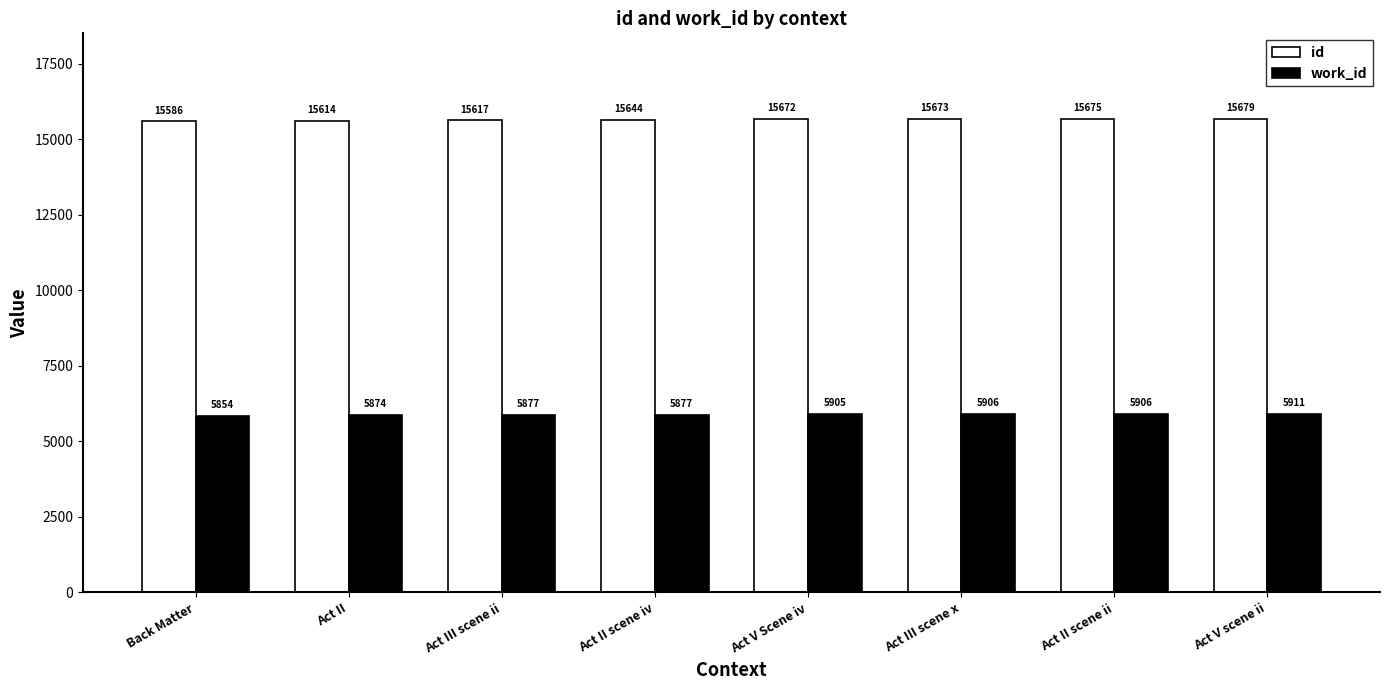

At which label does work_id reach its minimum?

Back Matter